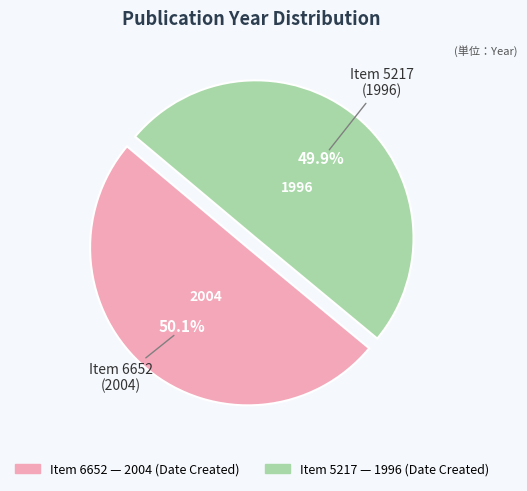

Is there a majority slice in this chart?

Yes